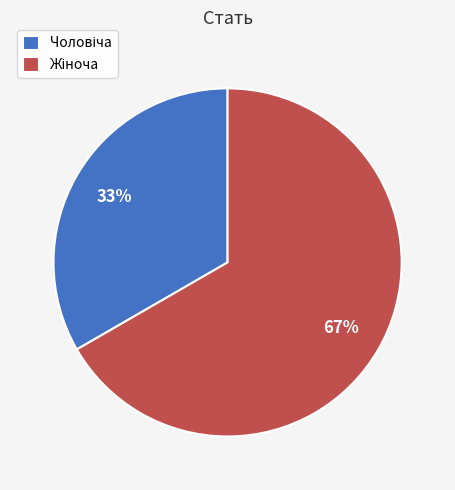

Is there any slice that represents more than half of the pie?

Yes